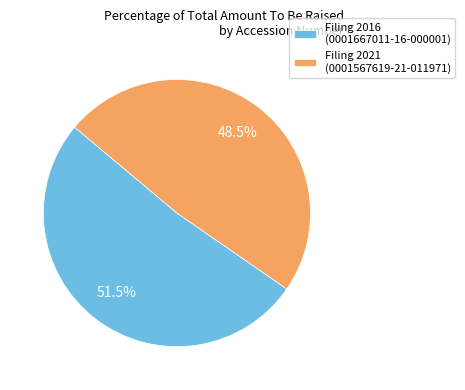

Between Filing 2016 (0001667011-16-000001) and Filing 2021 (0001567619-21-011971), which is larger?

Filing 2016 (0001667011-16-000001)